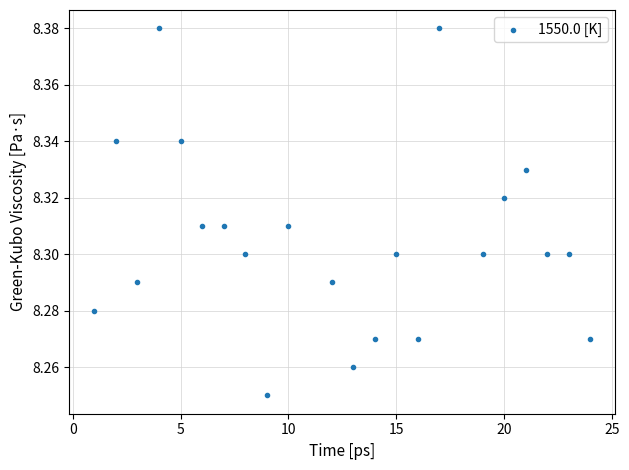

What is the range of X values (max minus min)?

23.0